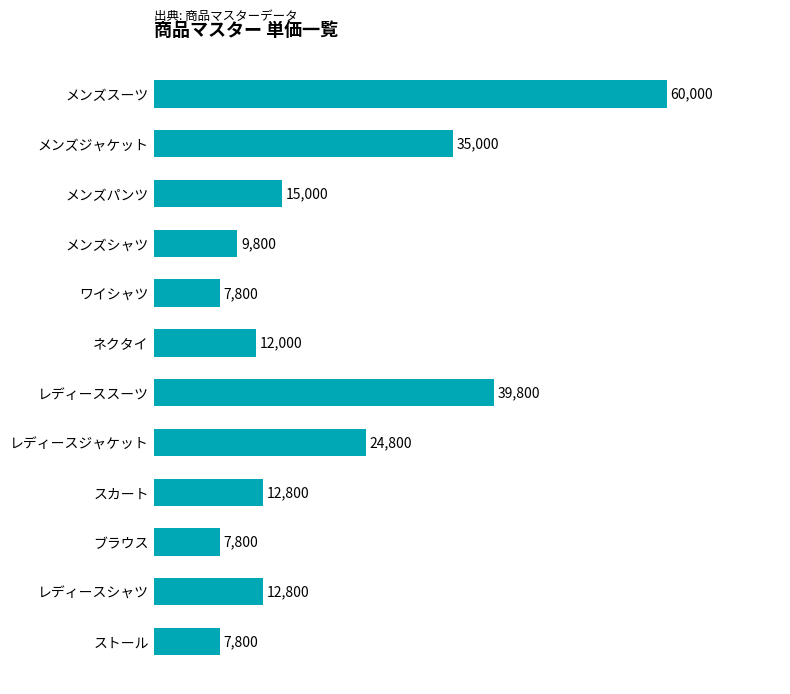

How many bars are there in total?

12